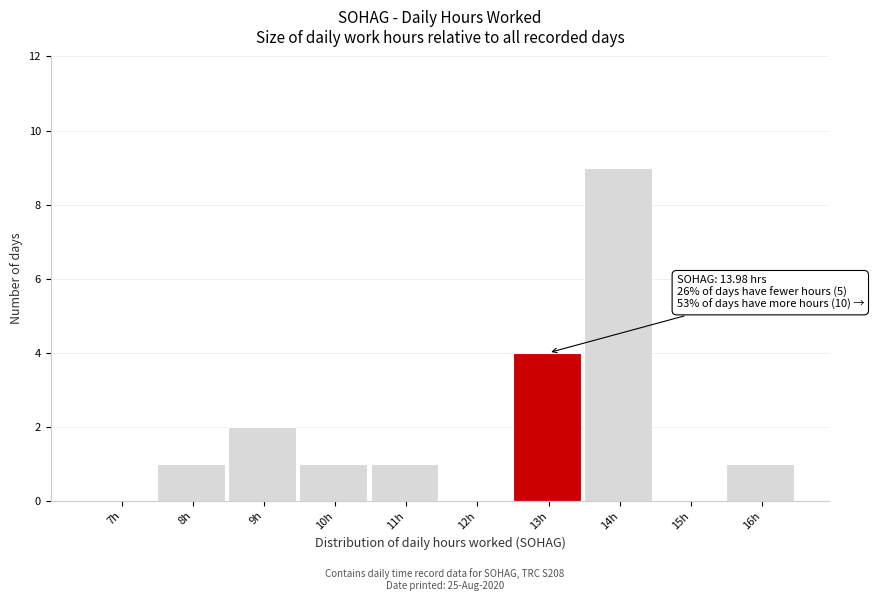

Reading left to right, extract all data points from this chart.

7h=0	8h=1	9h=2	10h=1	11h=1	12h=0	13h=4	14h=9	15h=0	16h=1